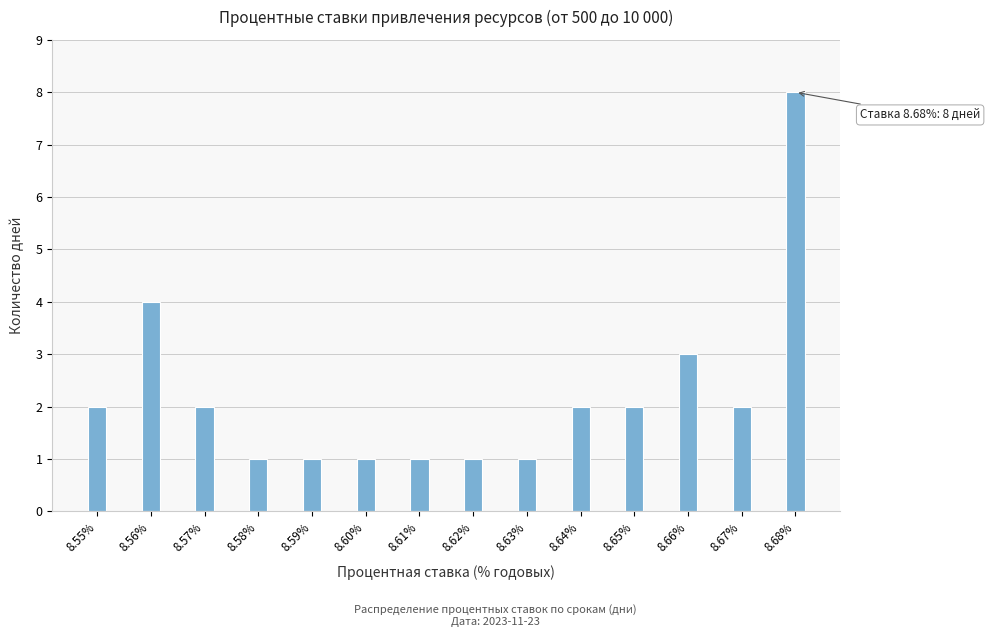

Reading left to right, transcribe all the data shown in this chart.

8.55%=2	8.56%=4	8.57%=2	8.58%=1	8.59%=1	8.60%=1	8.61%=1	8.62%=1	8.63%=1	8.64%=2	8.65%=2	8.66%=3	8.67%=2	8.68%=8